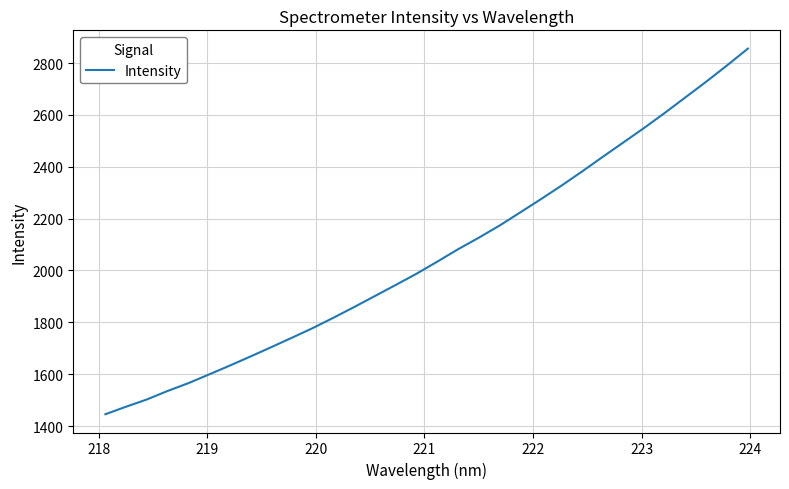

What is the difference between the maximum and minimum values?

1410.0